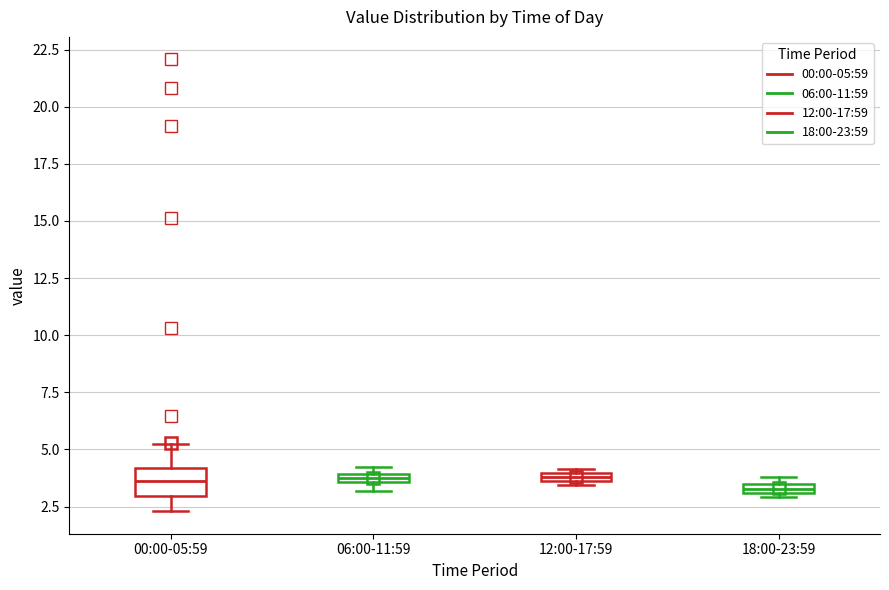

Comparing the boxes themselves (not the whiskers), which one is the tallest?

00:00-05:59